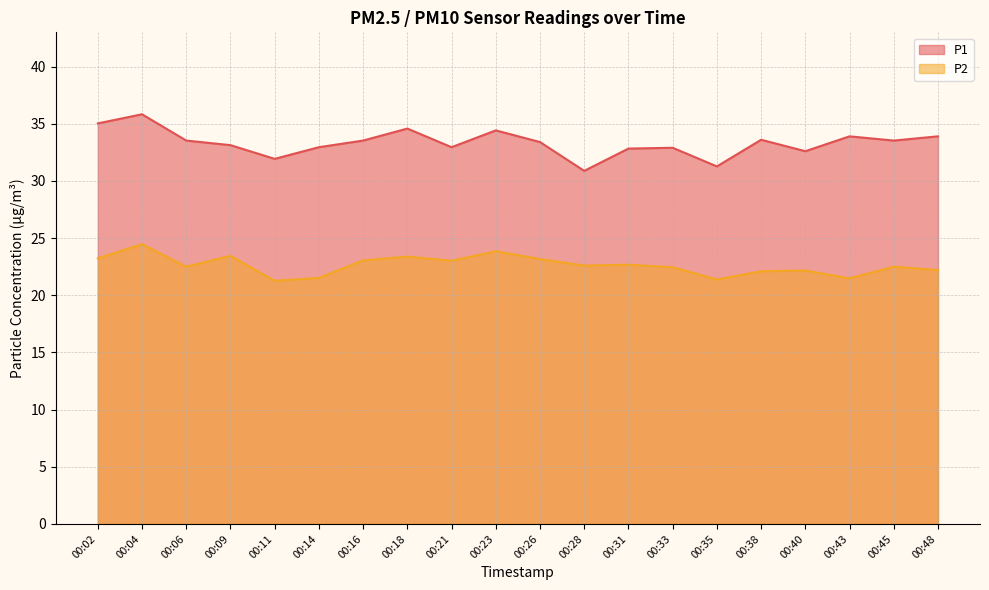

True or false: P2 and P1 intersect in this chart.

False